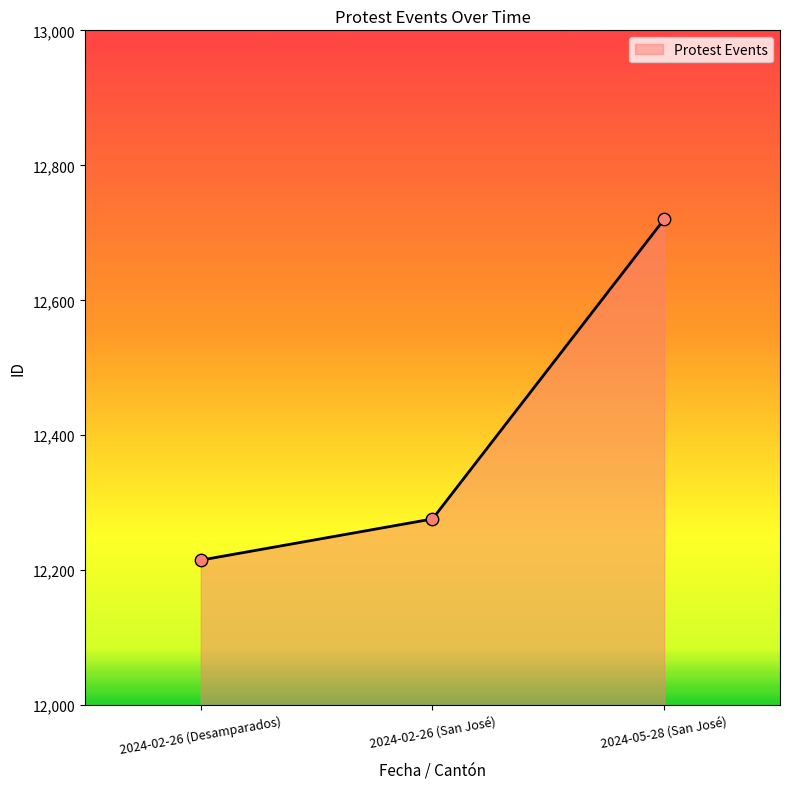

Which has a higher value, 2024-05-28 (San José) or 2024-02-26 (San José)?

2024-05-28 (San José)